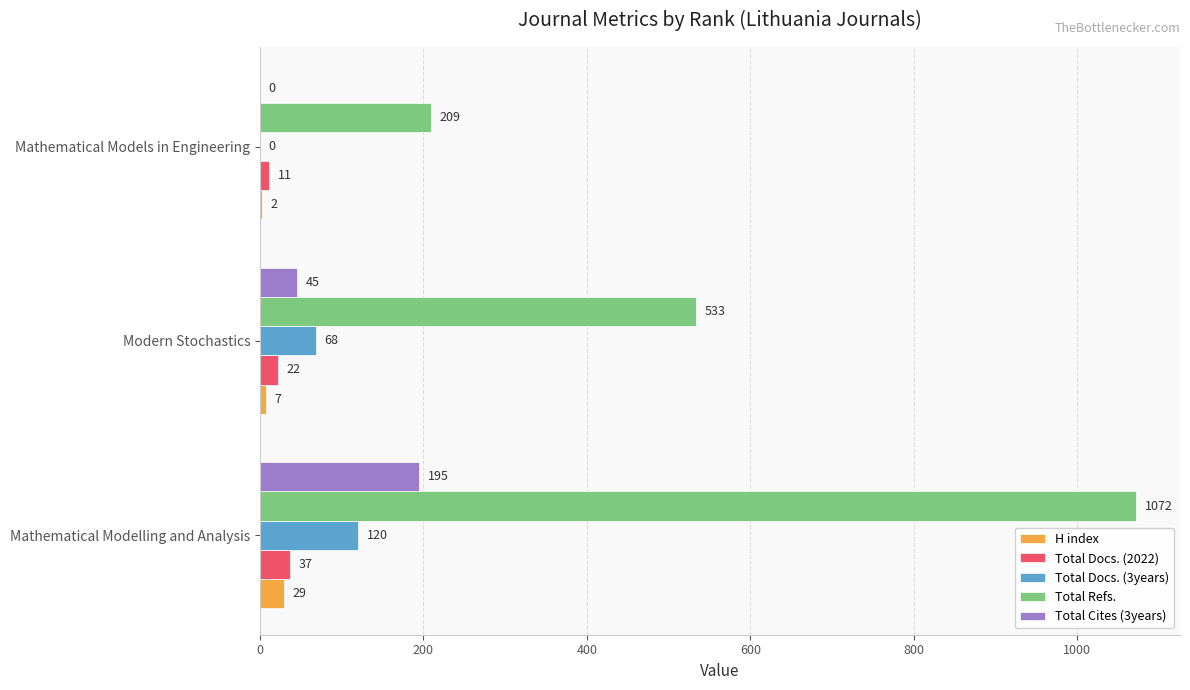

Which series has the widest spread of values?

Total Refs.